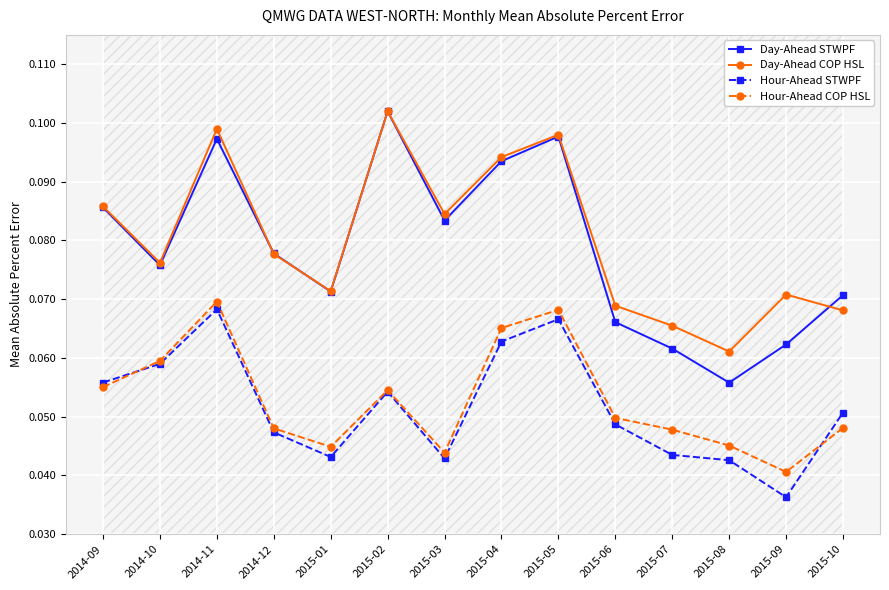

Rank the series by their maximum value, from highest to lowest.

Day-Ahead STWPF, Day-Ahead COP HSL, Hour-Ahead COP HSL, Hour-Ahead STWPF